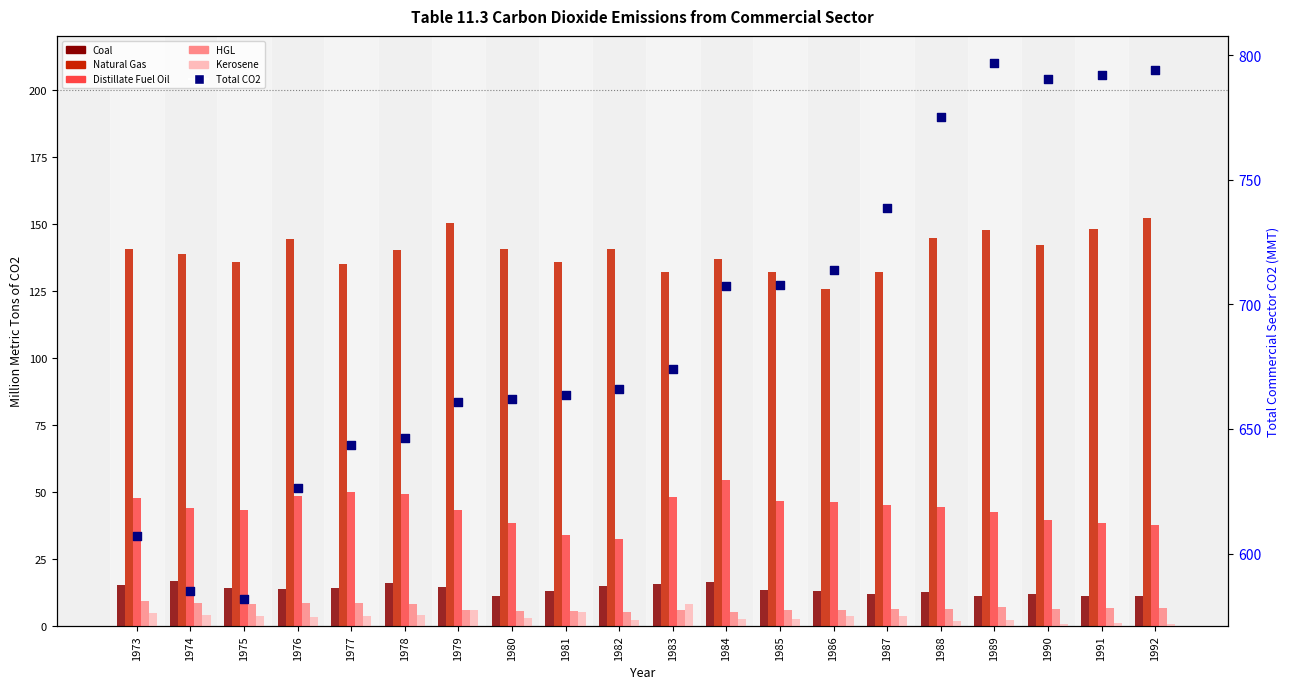

At which category is the sum across all series the highest?

1989